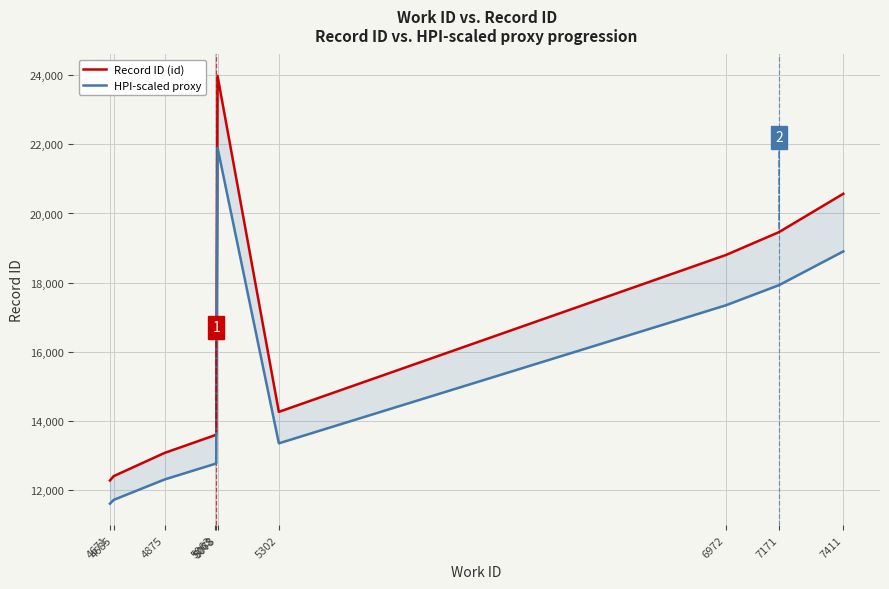

How many interior local valleys does the HPI-scaled proxy series have?

1